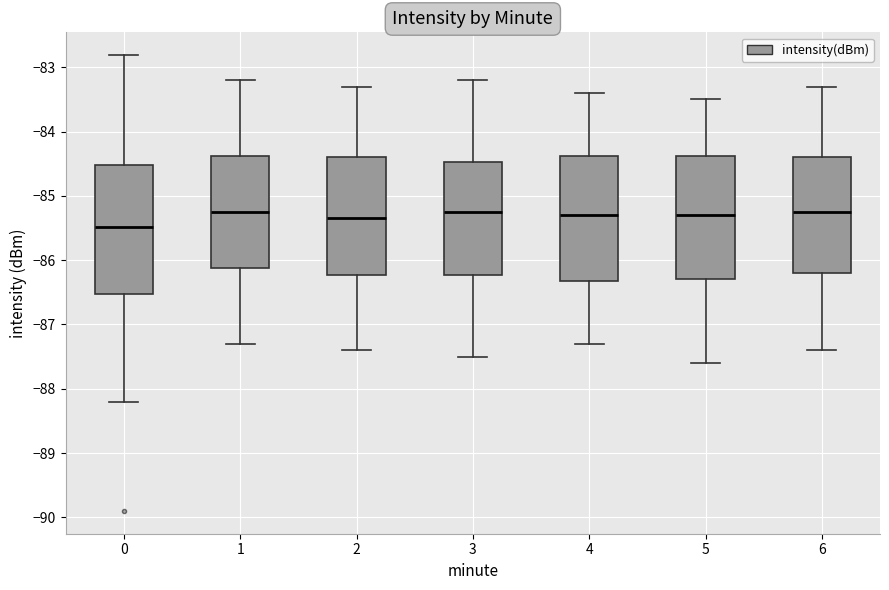

Reading left to right, transcribe this box plot: for each box, give where its median line is, the range the box spans, and where its two whiskers end, as read against the y-axis. The values are not printed on the chart, so give them approximately, as read against the axis.

0: median -85.5, box -86.5 to -84.5, whiskers -88.2 to -82.8
1: median -85.2, box -86.1 to -84.4, whiskers -87.3 to -83.2
2: median -85.3, box -86.2 to -84.4, whiskers -87.4 to -83.3
3: median -85.2, box -86.2 to -84.5, whiskers -87.5 to -83.2
4: median -85.3, box -86.3 to -84.4, whiskers -87.3 to -83.4
5: median -85.3, box -86.3 to -84.4, whiskers -87.6 to -83.5
6: median -85.2, box -86.2 to -84.4, whiskers -87.4 to -83.3